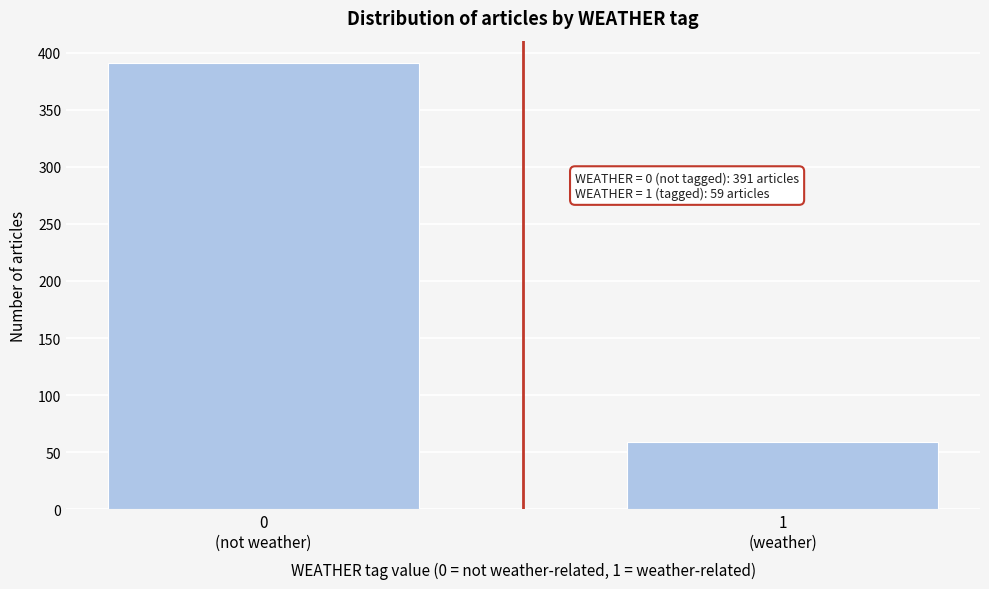

Reading left to right, extract all data points from this chart.

391	59